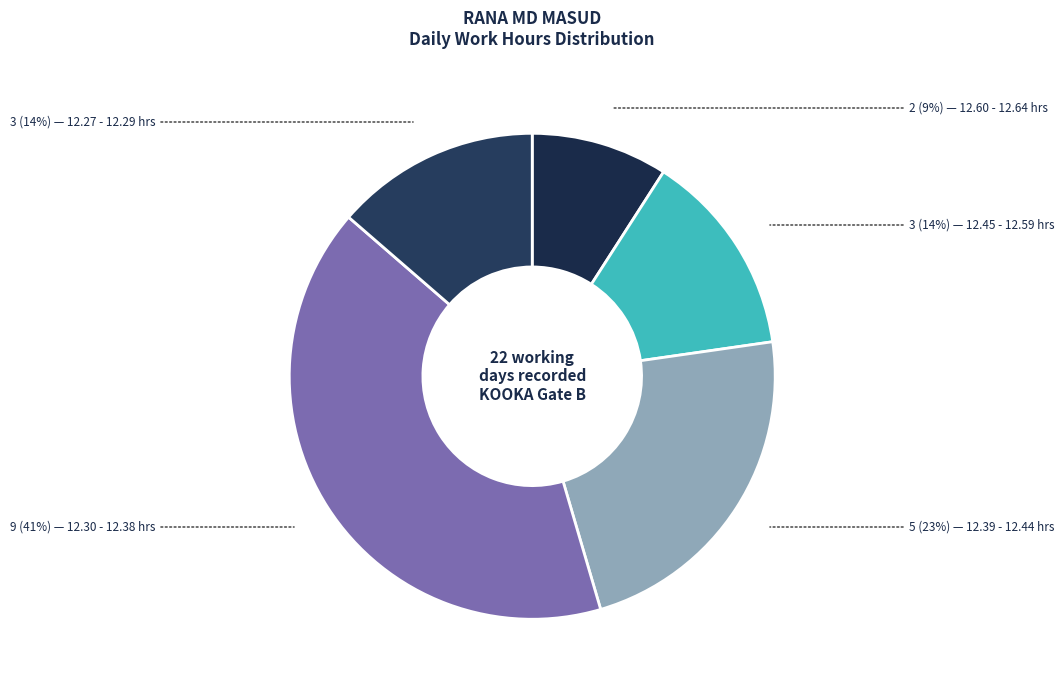

How many segments does this pie chart have?

5